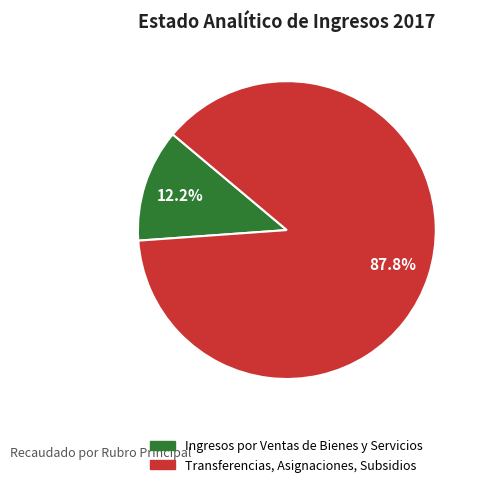

How many segments does this pie chart have?

2